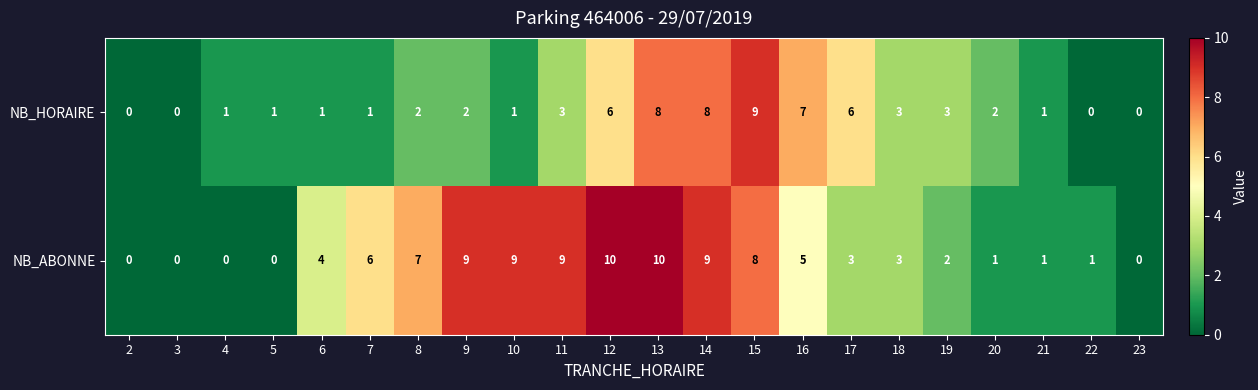

What is the highest value of the NB_ABONNE series?

10